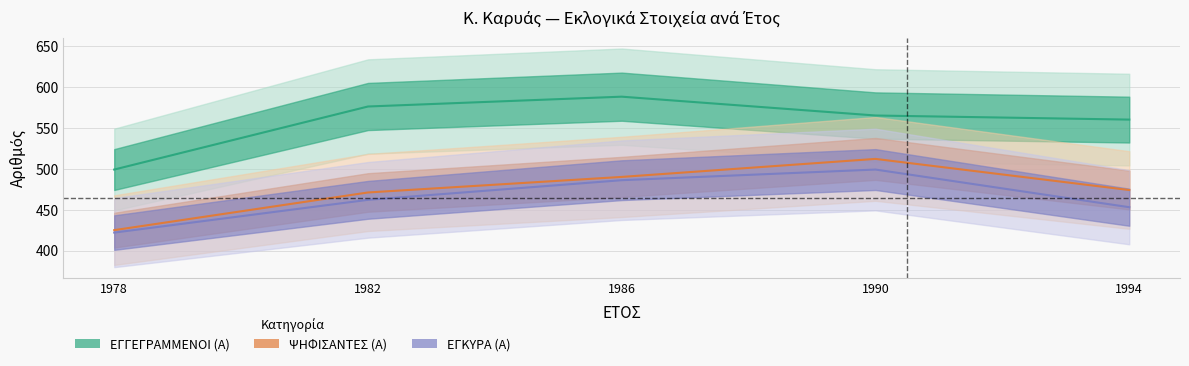

Which category has the lowest value in the ΕΓΚΥΡΑ (Α) series?

1978